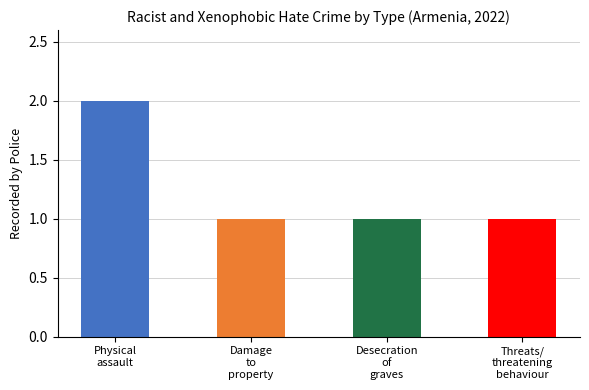

Is it true that the value at Physical assault is 1?

False